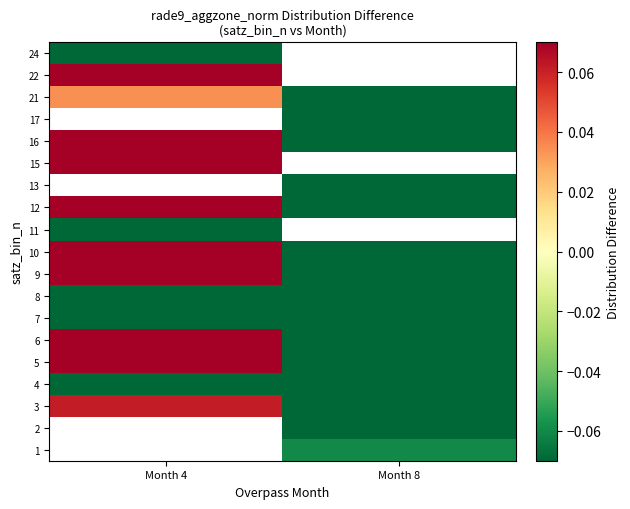

List the series in order of their overall mean, highest first.

1, 2, 5, 6, 9, 3, 10, 11, 12, 4, 13, 15, 16, 17, 21, 22, 24, 8, 7